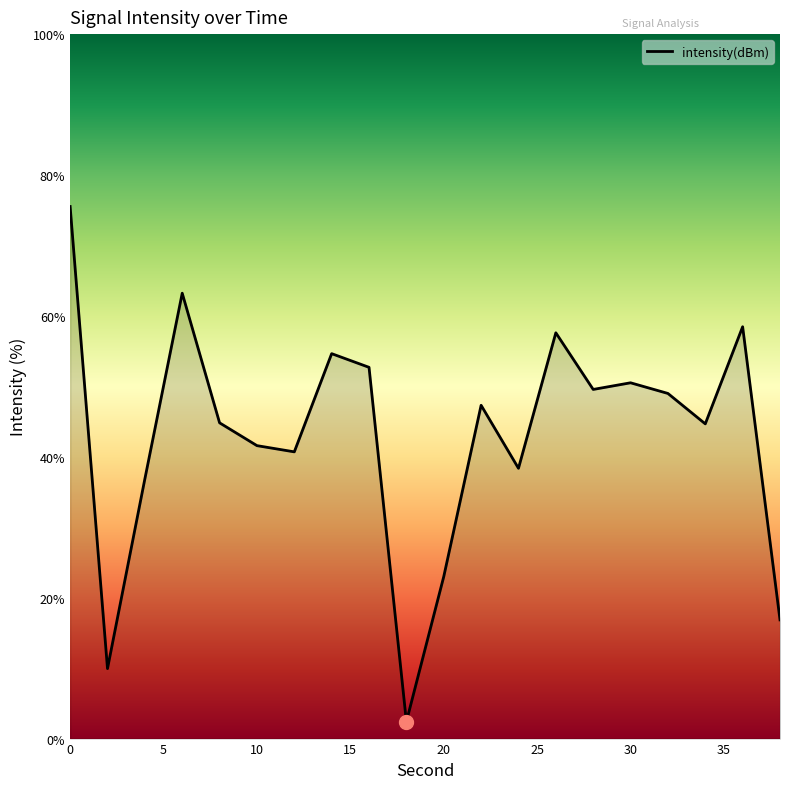

What is the smallest value displayed?

2.4